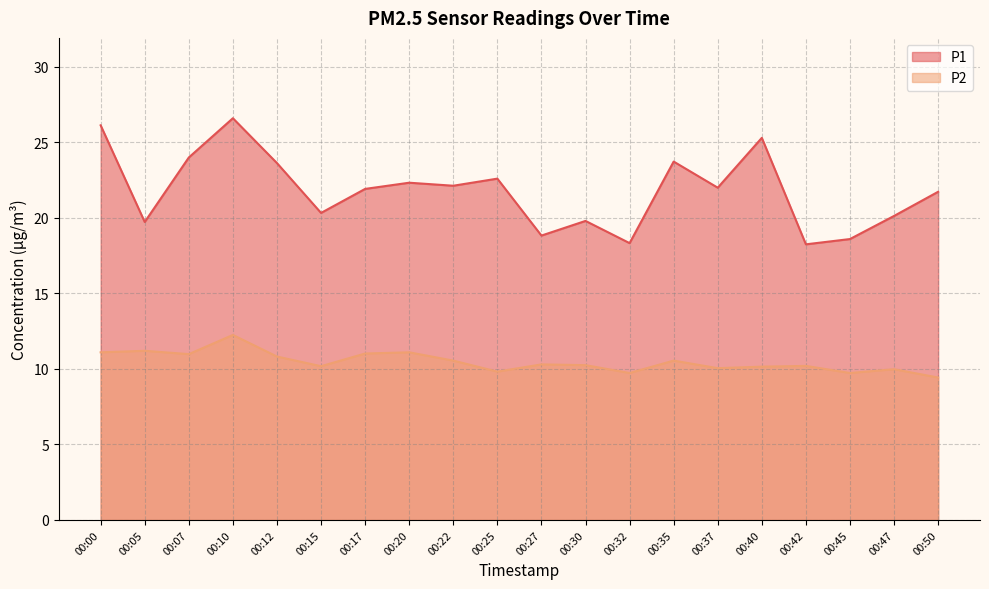

What is the value of the P1 point at the 11th from the left?

18.8